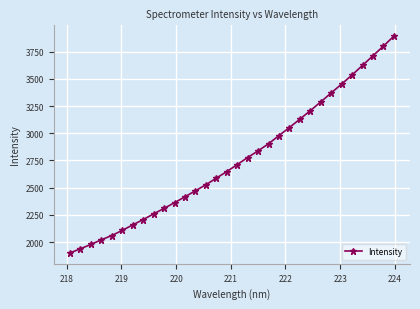

What is the maximum value shown in the chart?

3891.8